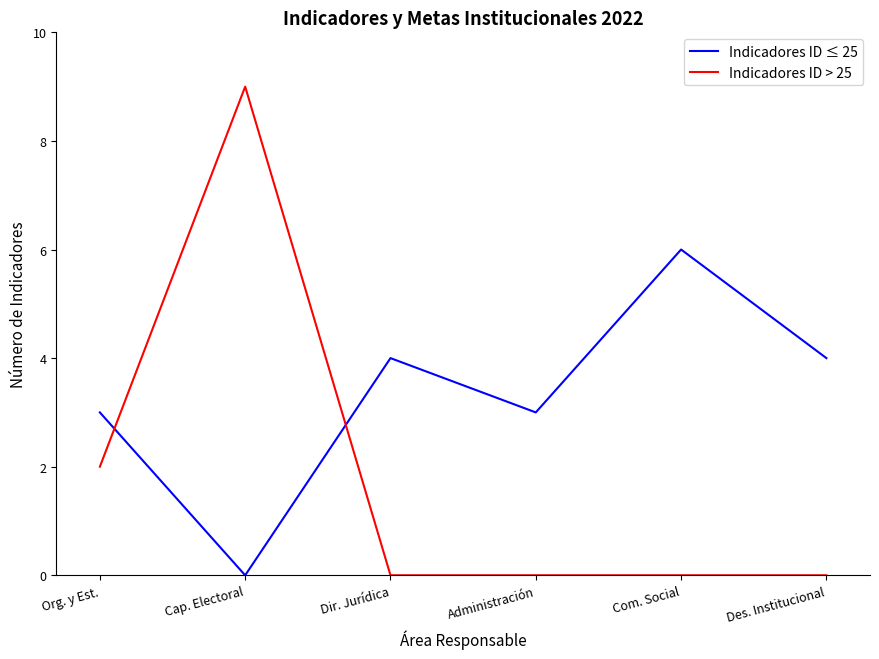

What position from the right is Dir. Jurídica?

4